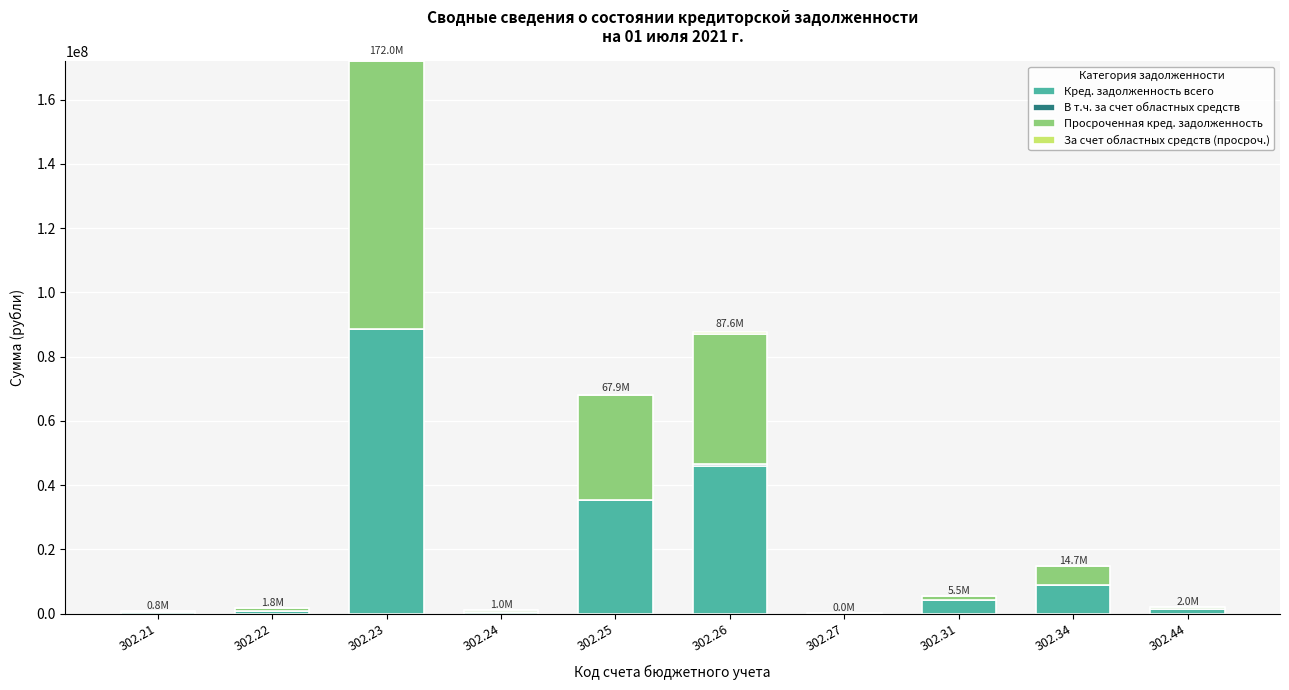

What is the total value across all series at 302.25?

67907481.2